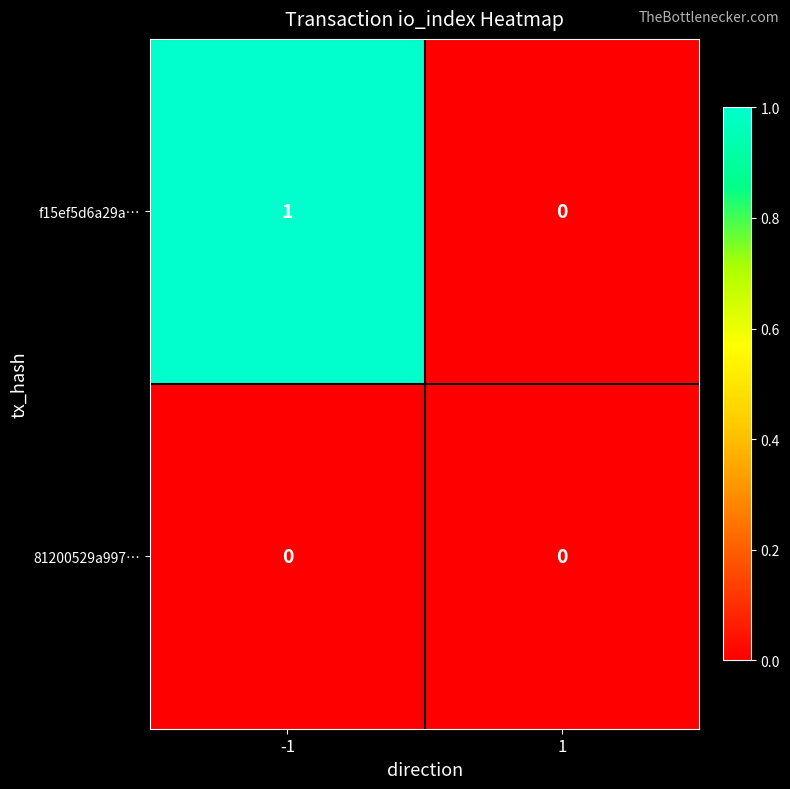

Rank the series by their average value, from highest to lowest.

f15ef5d6a29a…, 81200529a997…